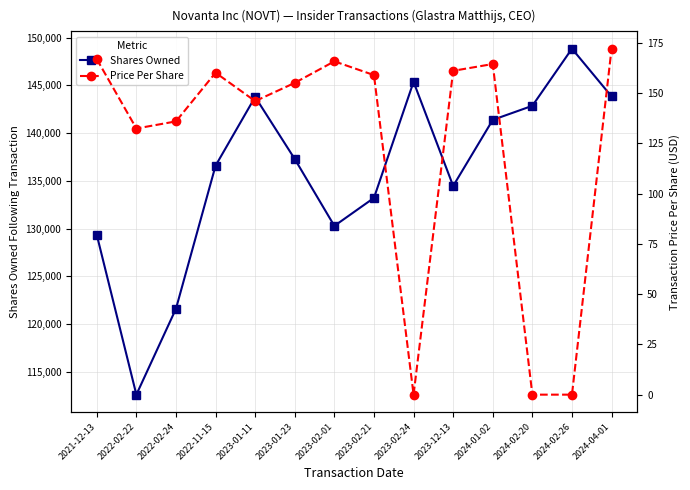

Between 2024-02-20 and 2023-12-13, which is larger?

2024-02-20